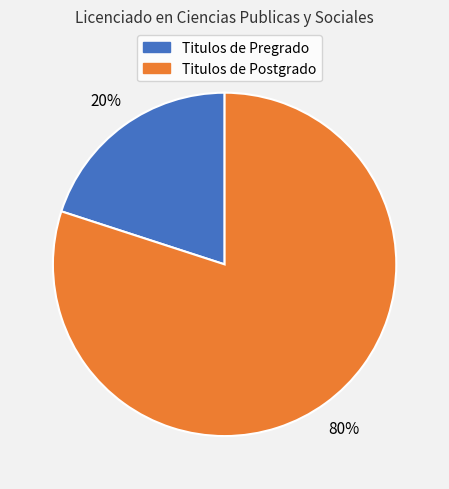

Does any single category account for the majority?

Yes